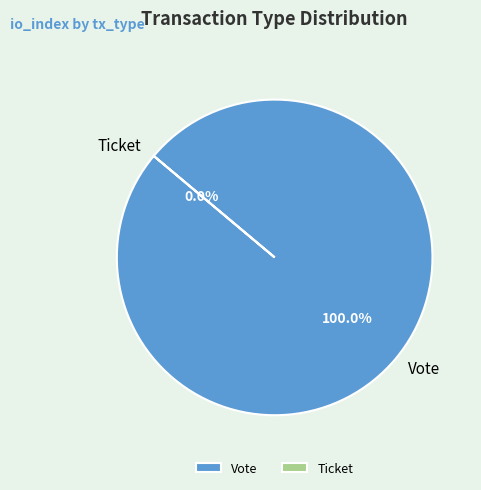

Which category has the smallest portion of the pie?

Ticket